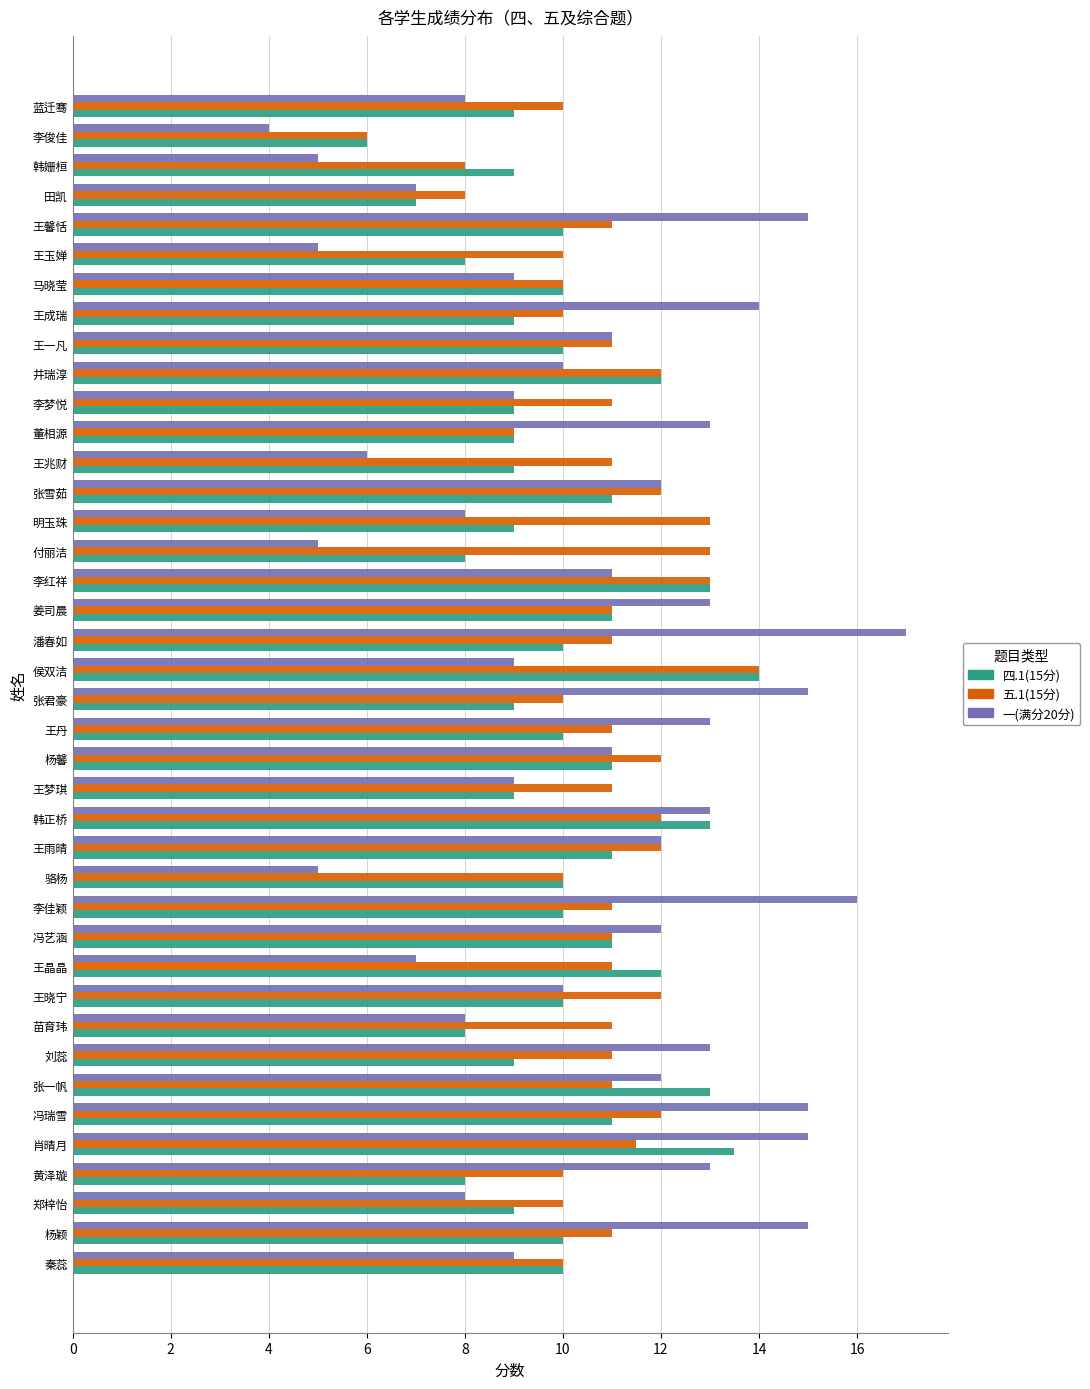

At which label does 一(满分20分) reach its peak?

潘春如